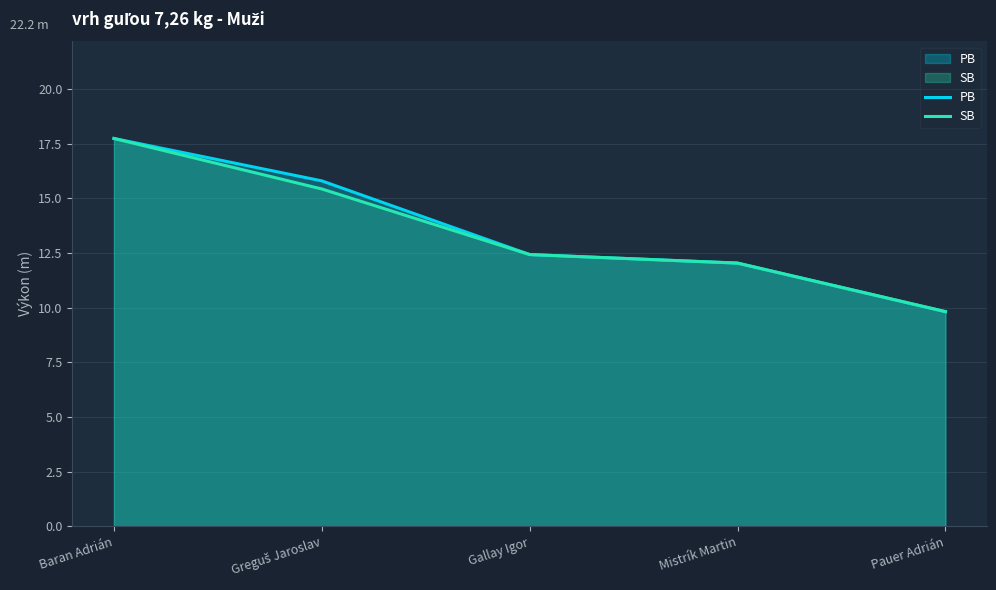

What is the difference between the SB values at Mistrík Martin and Greguš Jaroslav?

3.4